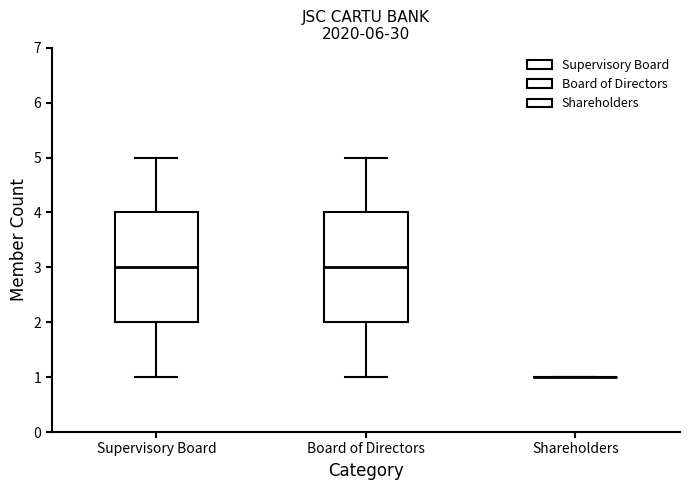

Where does the upper whisker of the box for Board of Directors end on the y-axis? The values are not printed on the chart, so give them approximately, as read against the axis.

5